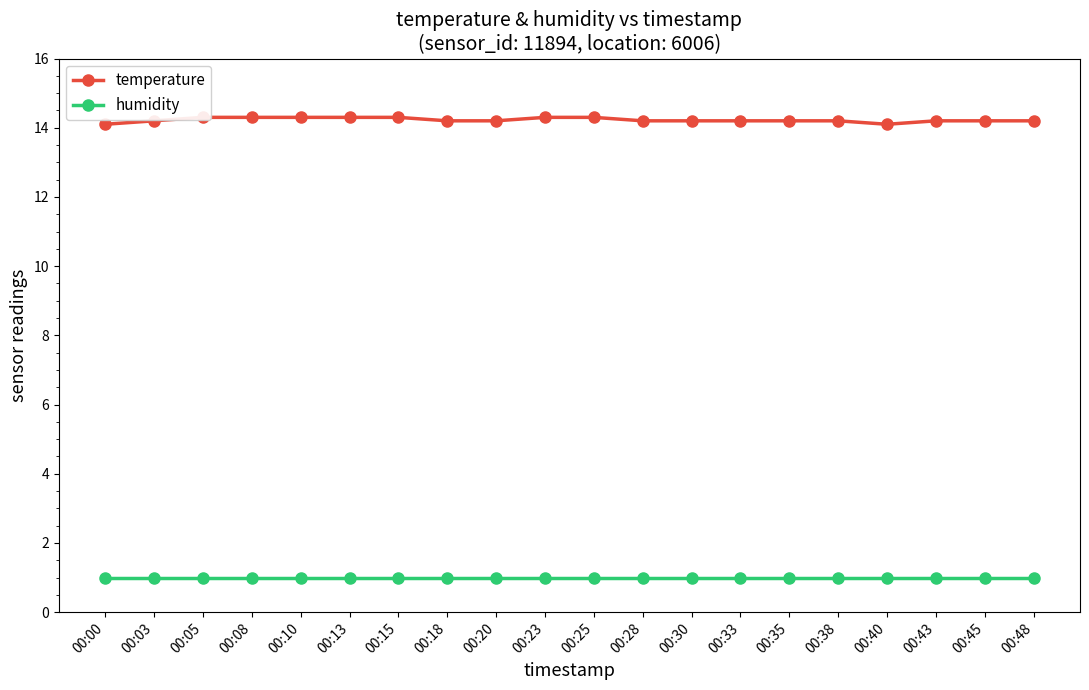

The value of humidity at 00:35 is 1.0. True or false?

True